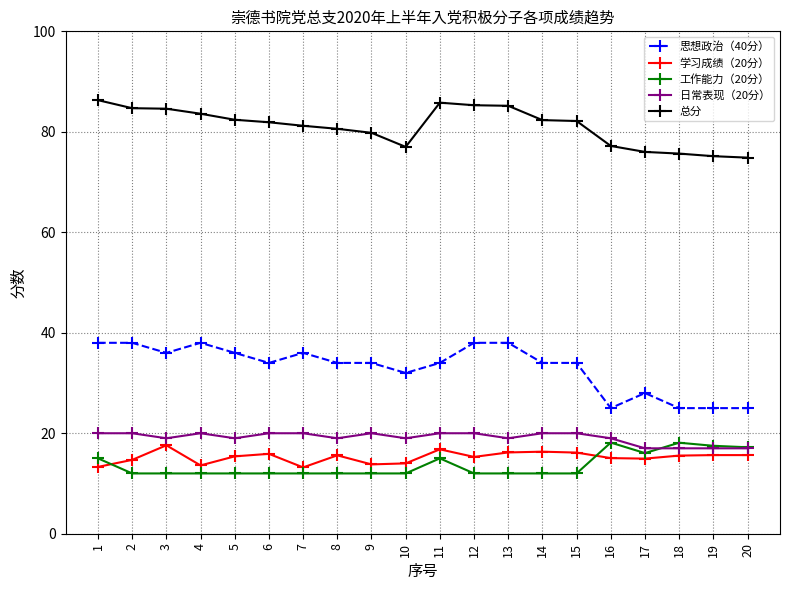

Which series has the widest spread of values?

思想政治（40分）